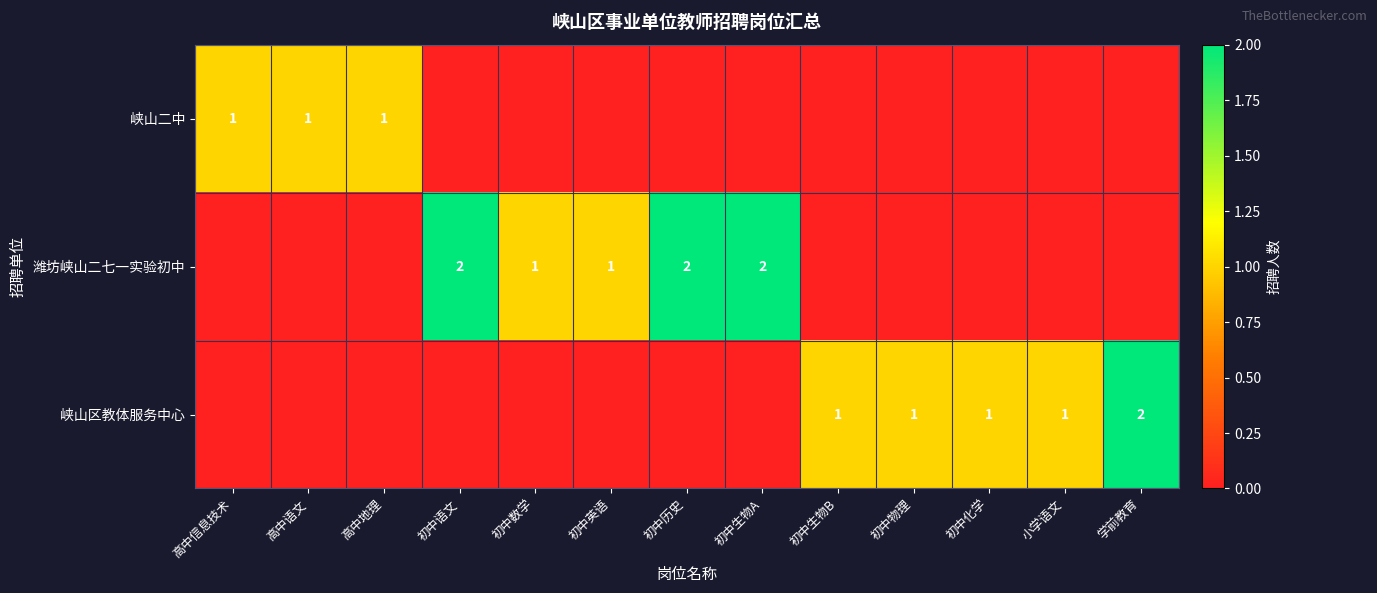

The value of 峡山区教体服务中心 at 小学语文 is 1. True or false?

True